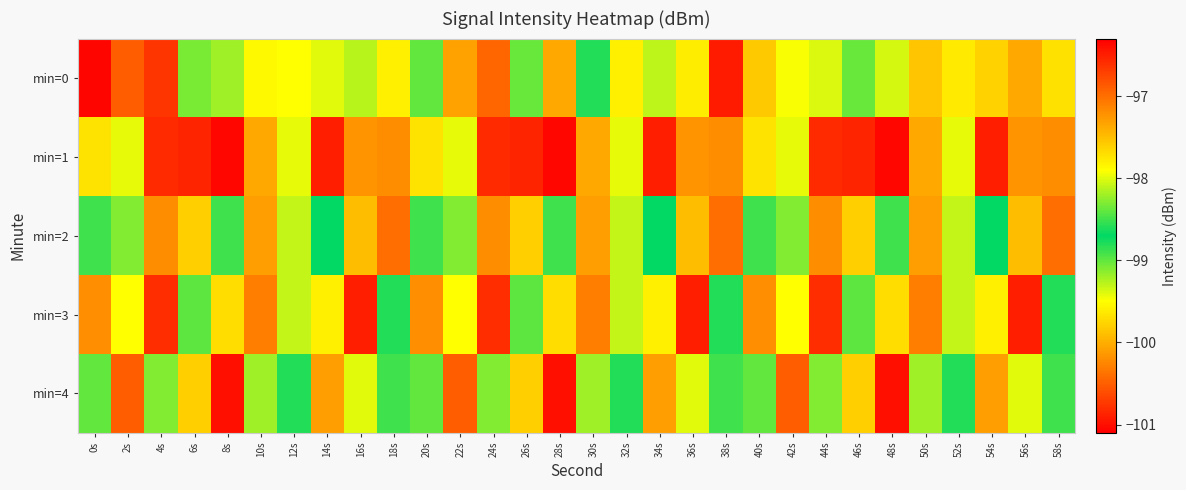

How many series are shown in this chart?

5